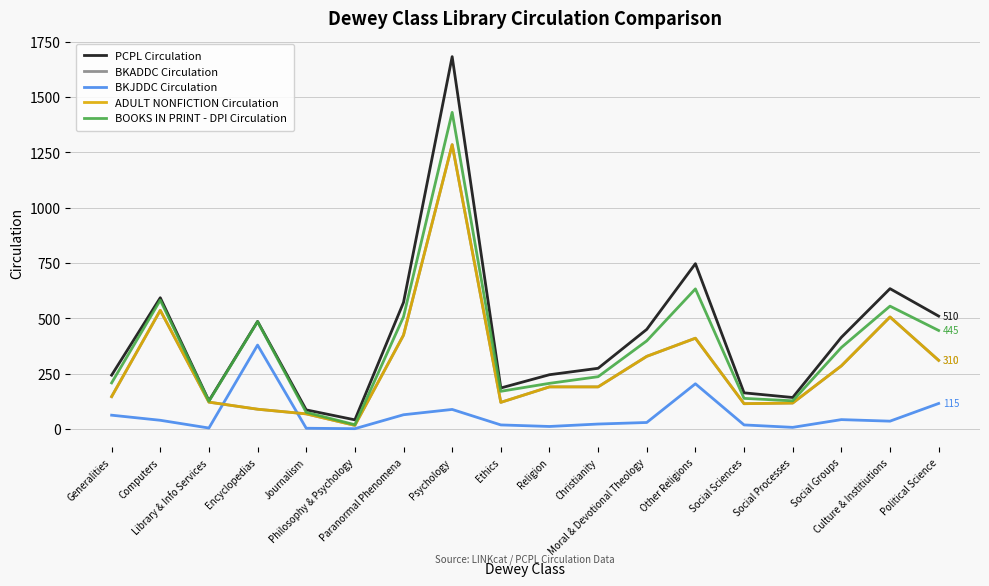

Which category has the highest value across all series?

Psychology